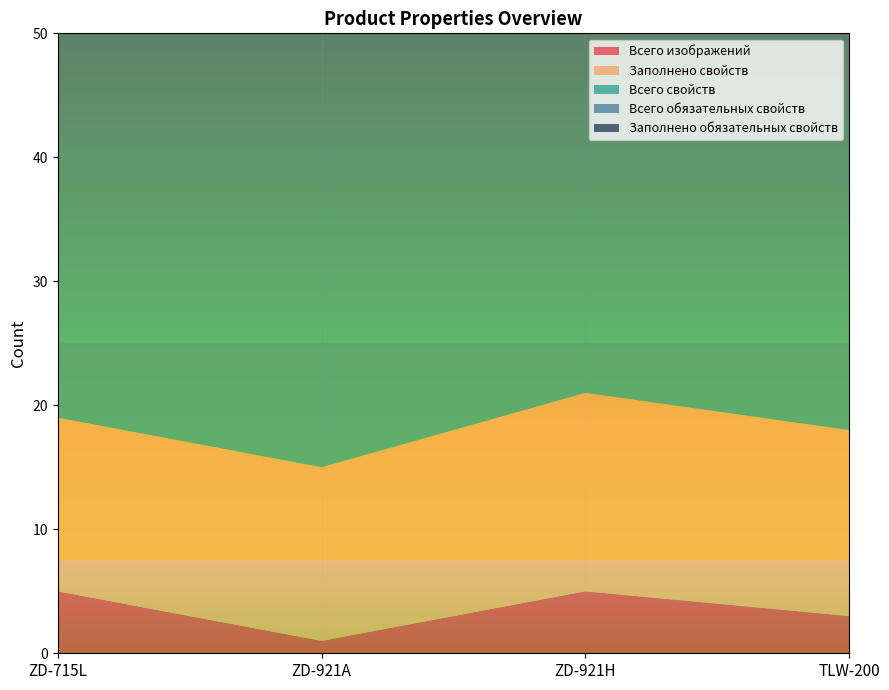

Reading left to right, extract all data points from this chart.

Всего изображений: 5	1	5	3
Заполнено свойств: 14	14	16	15
Всего свойств: 44	44	44	44
Всего обязательных свойств: 10	10	10	10
Заполнено обязательных свойств: 8	8	8	8